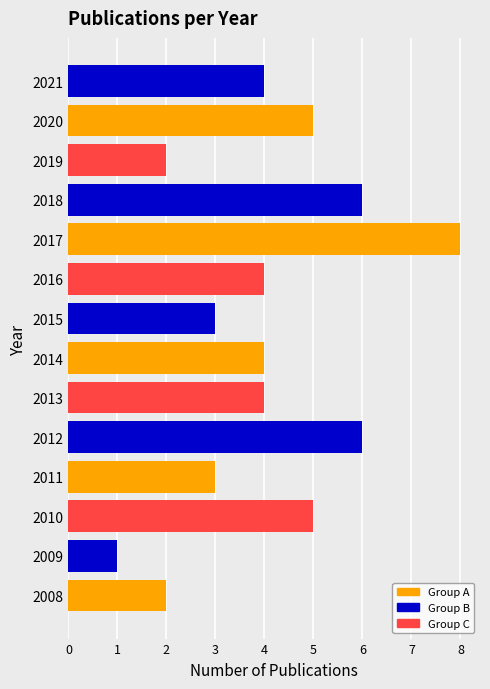

Between 2019 and 2016, which is larger?

2016